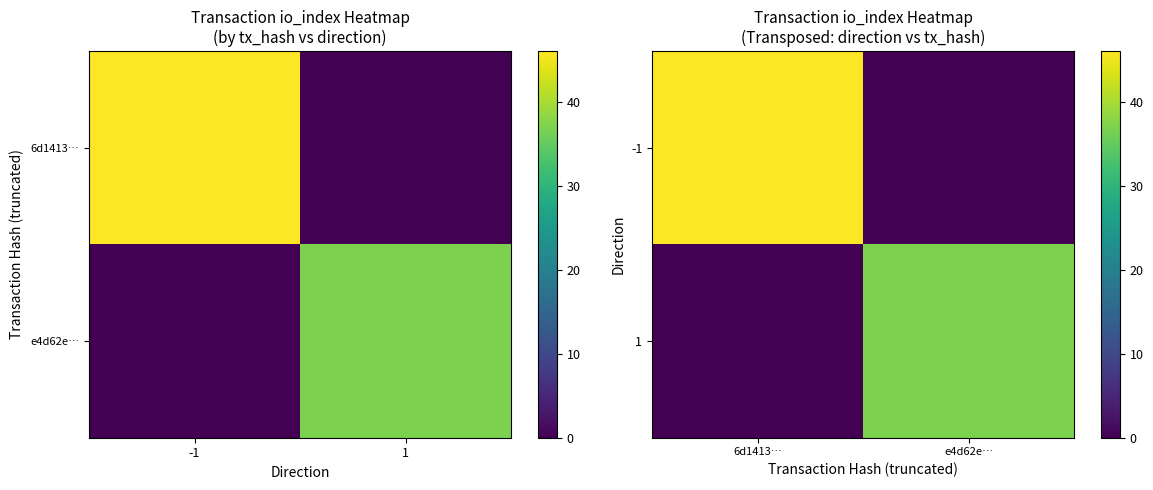

What is the difference between the -1 values at e4d62e… and 6d1413…?

46